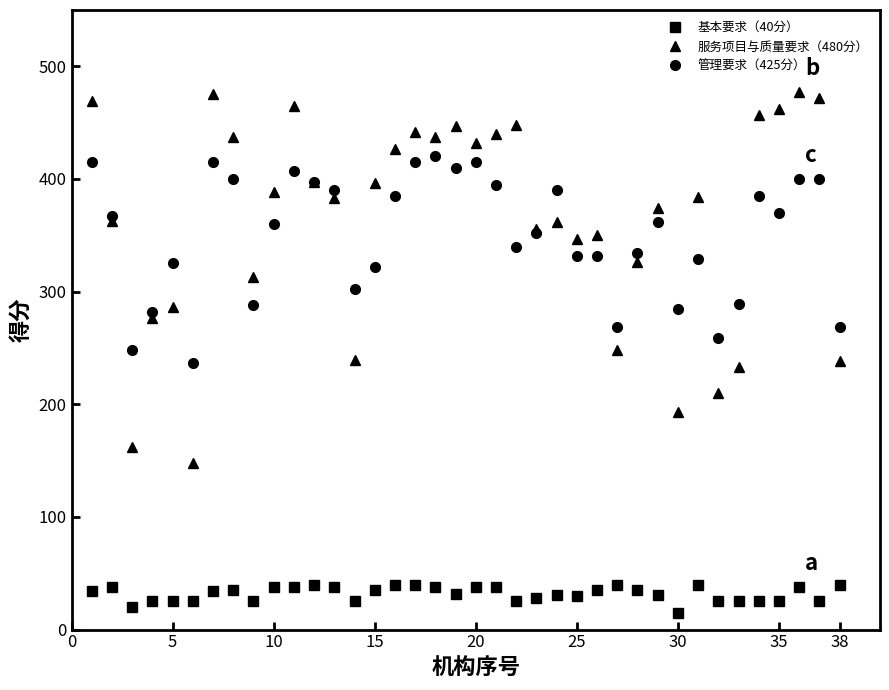

Does the chart have visible grid lines?

No